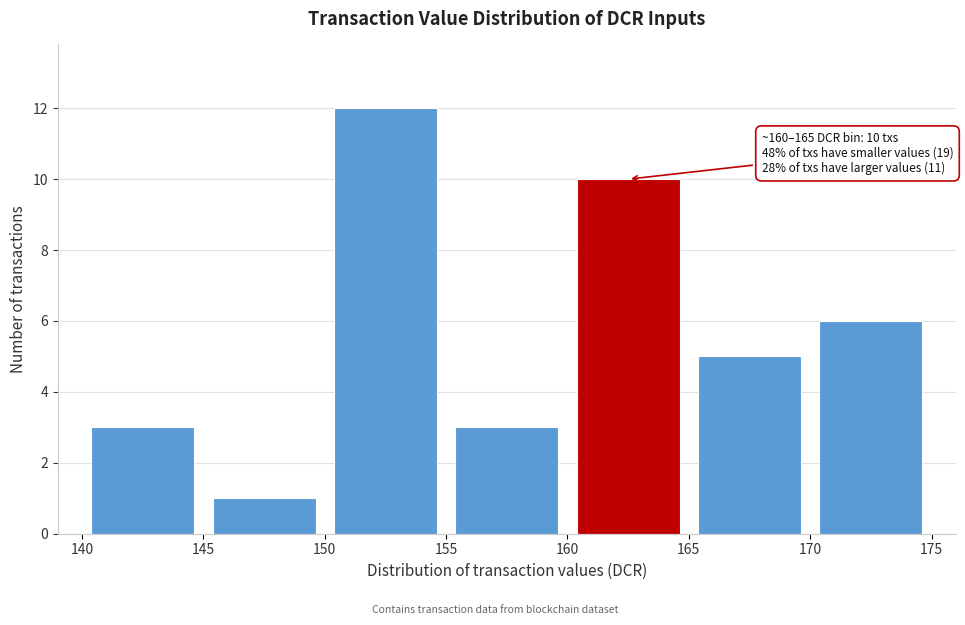

Over which range of the x-axis is the bar tallest?

150 to 155